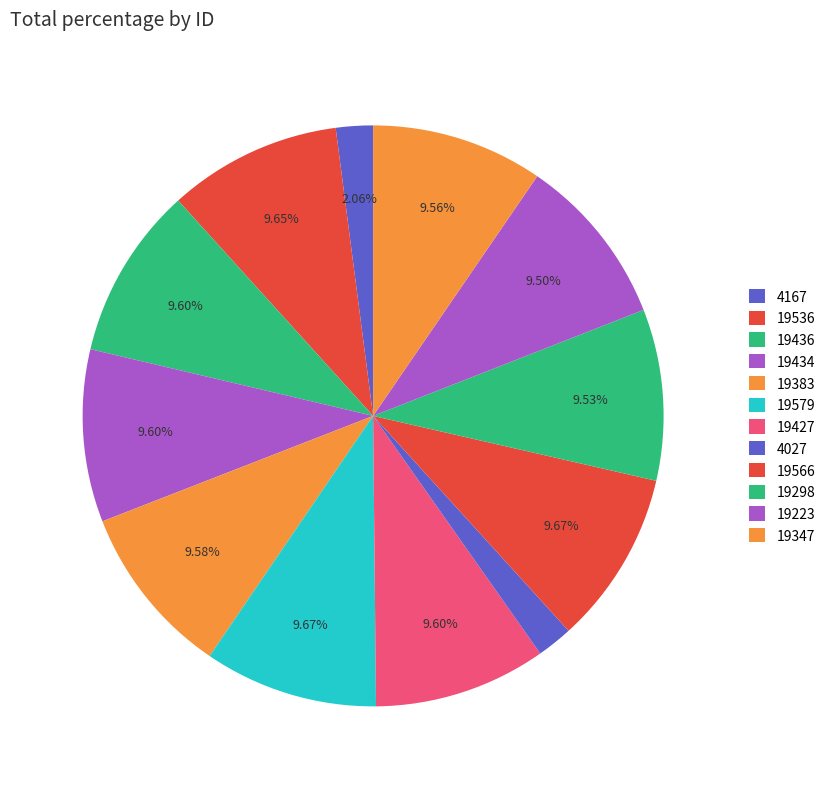

Combined, what portion of the pie is 4027 and 19566?

11.7%